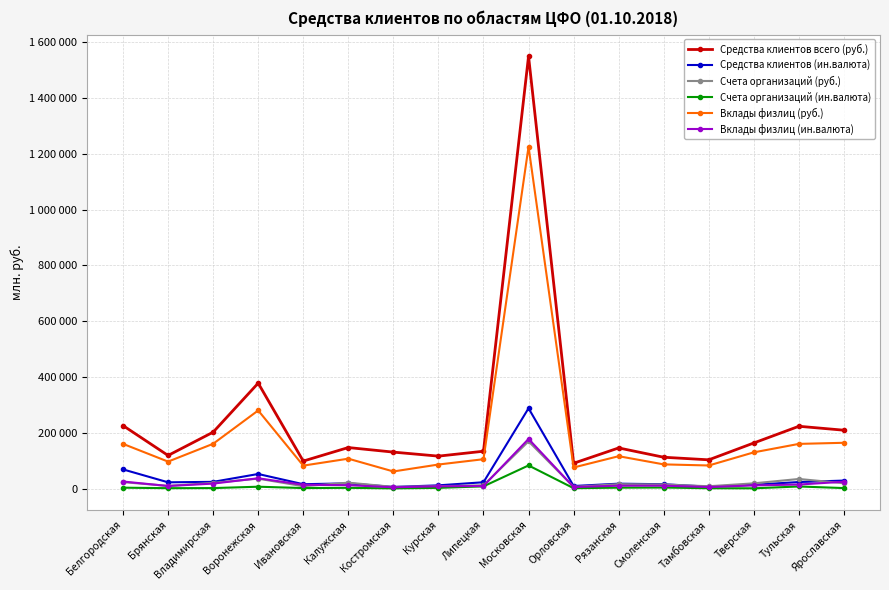

What are all the series names shown in the legend?

Средства клиентов всего (руб.), Средства клиентов (ин.валюта), Счета организаций (руб.), Счета организаций (ин.валюта), Вклады физлиц (руб.), Вклады физлиц (ин.валюта)